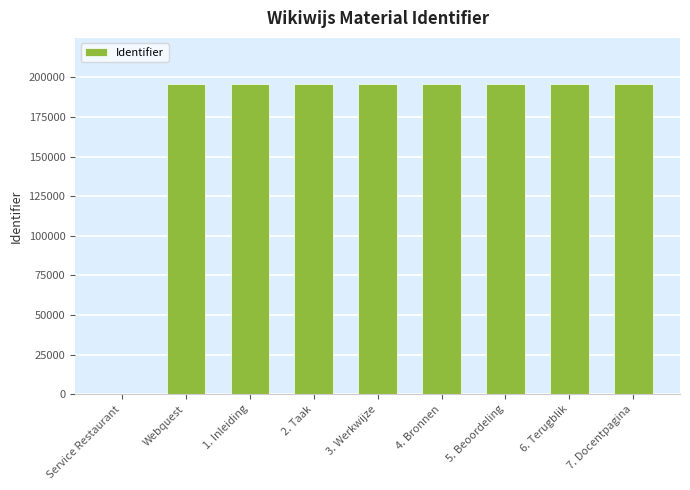

What is the sum of all values?

1564915